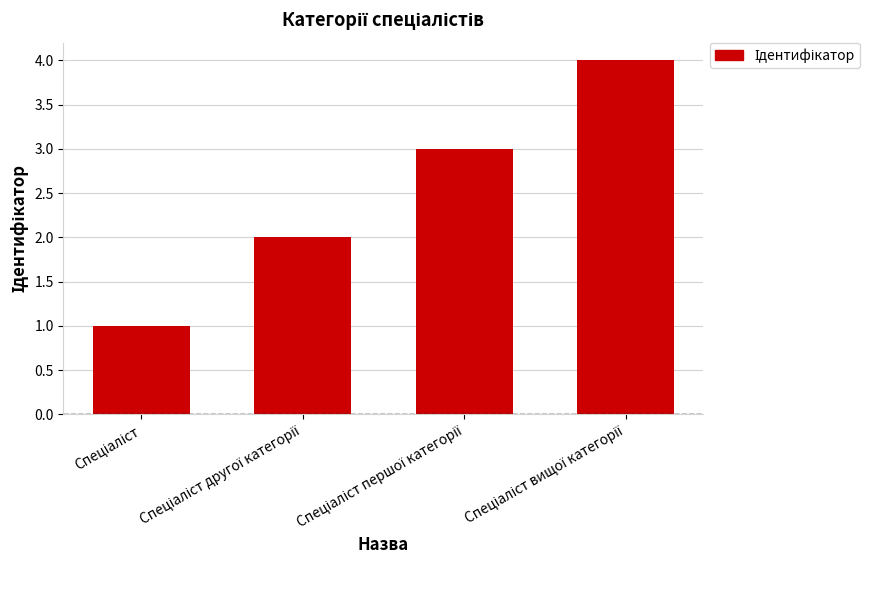

What is the sum of all values?

10